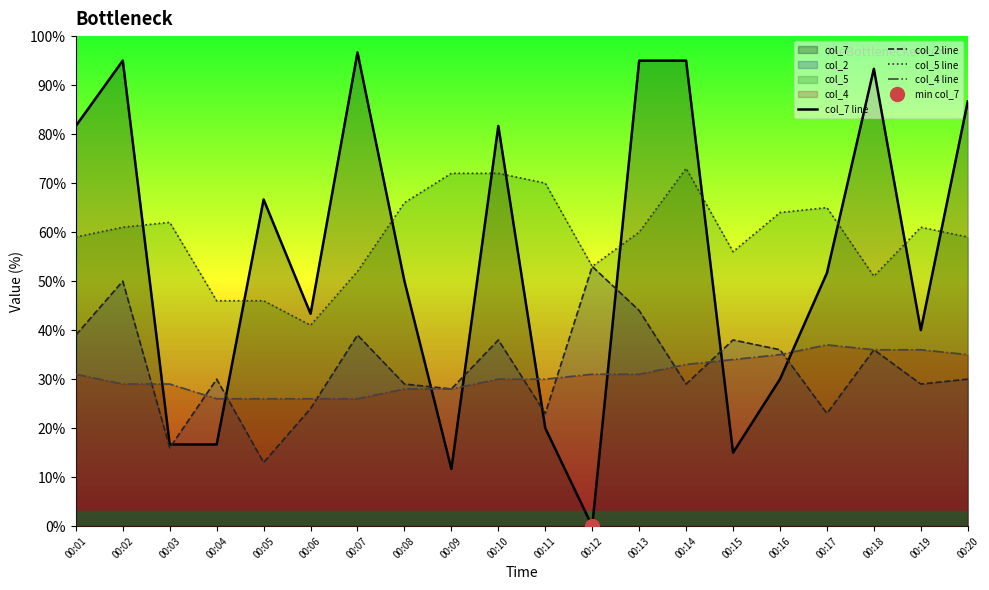

Where is the first local maximum for col_7 line?

00:02